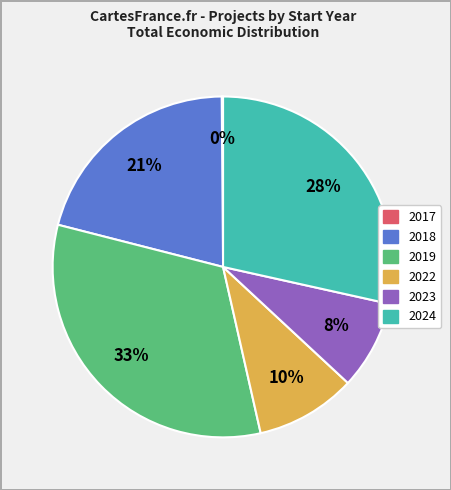

To the nearest percent, what is the average slice percentage?

17%